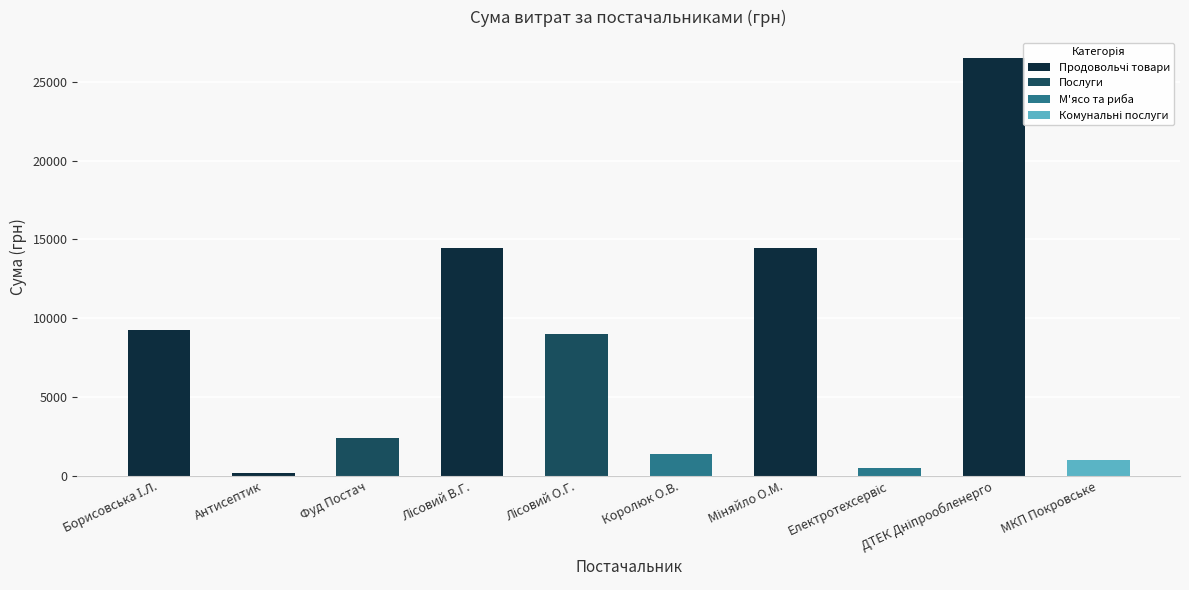

What is the value of the 1st bar from the left?

9256.4